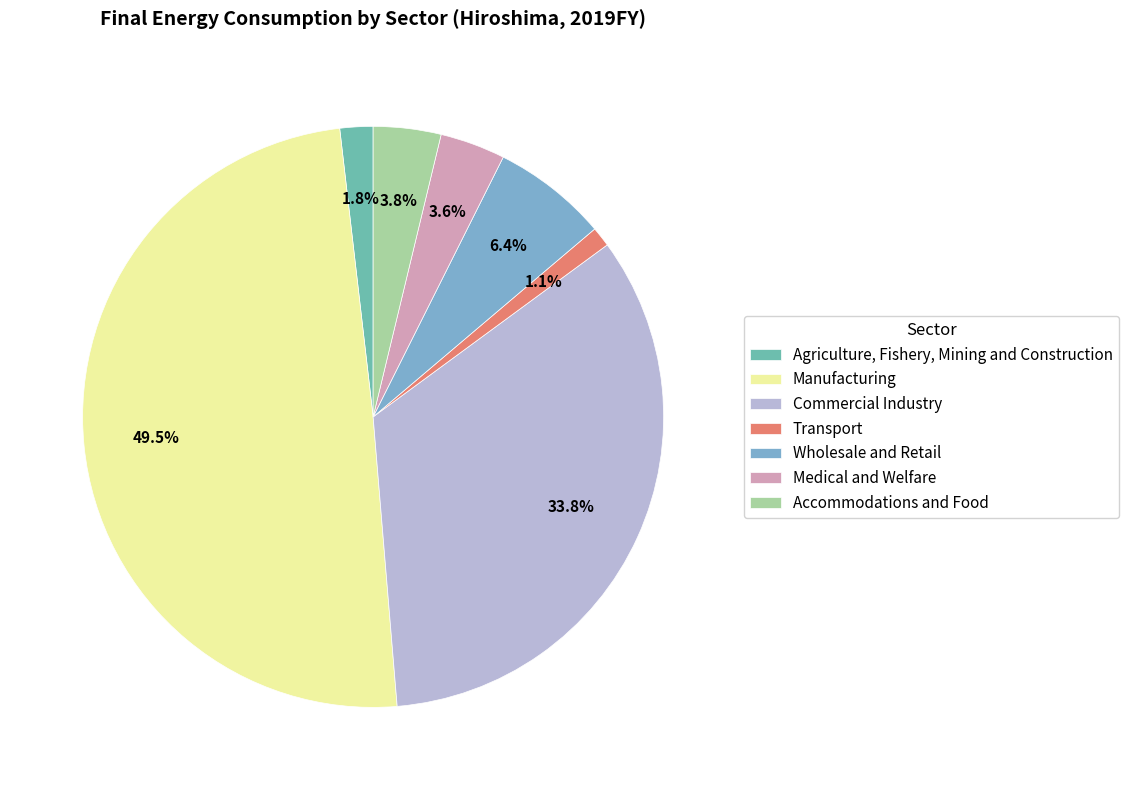

True or false: Commercial Industry accounts for 34% of the total.

True